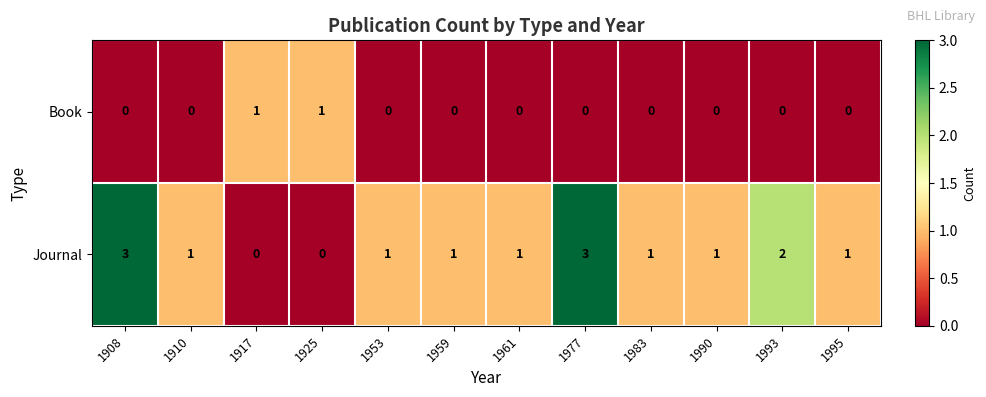

At 1908, list the series in order from smallest to largest.

Book, Journal